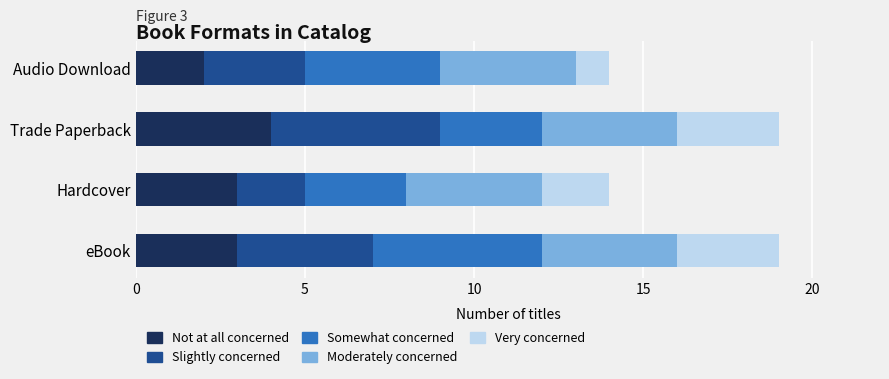

How many Not at all concerned values are between 3 and 4?

3